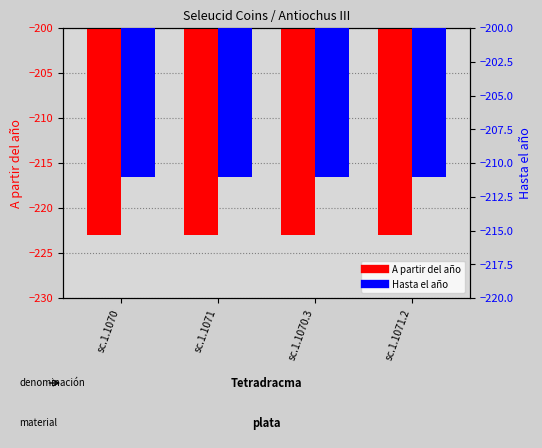

True or false: Hasta el año has a value of -211 at sc.1.1071.

True